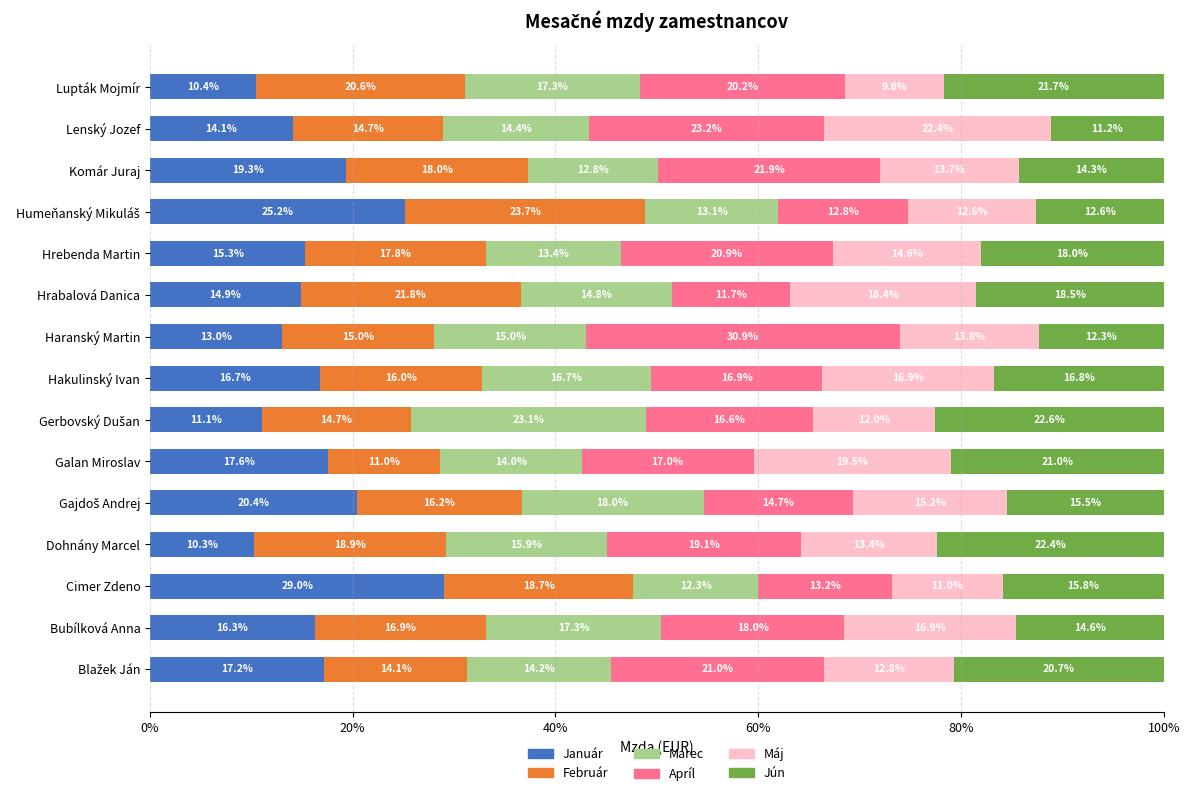

Is it true that Január equals 6.4 at Cimer Zdeno?

False